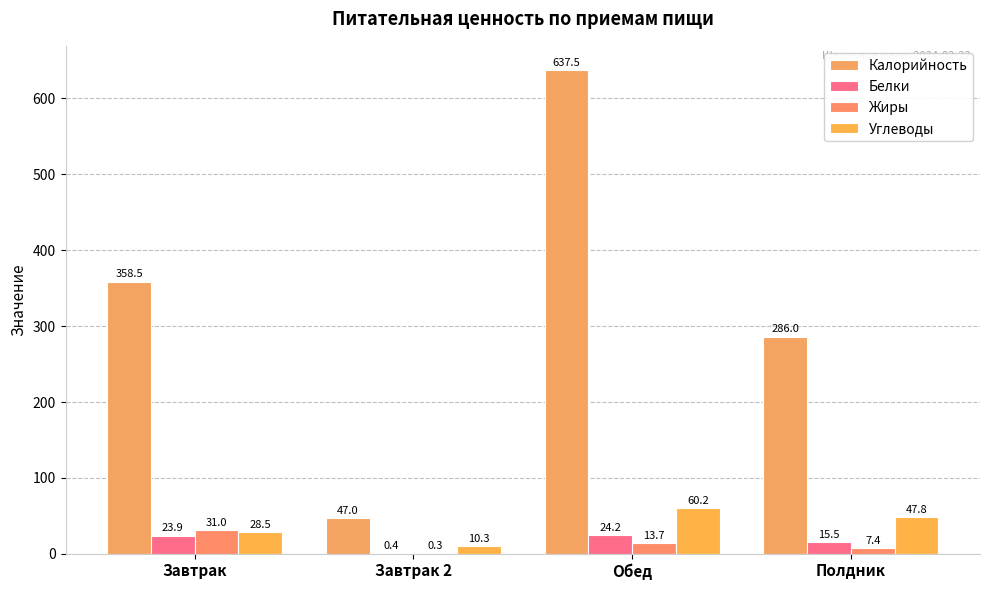

What is the label of the 2nd bar from the right?

Обед